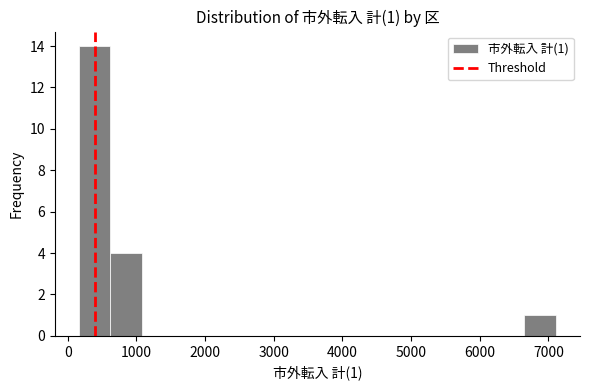

Which range on the x-axis has the tallest bar?

200 to 600